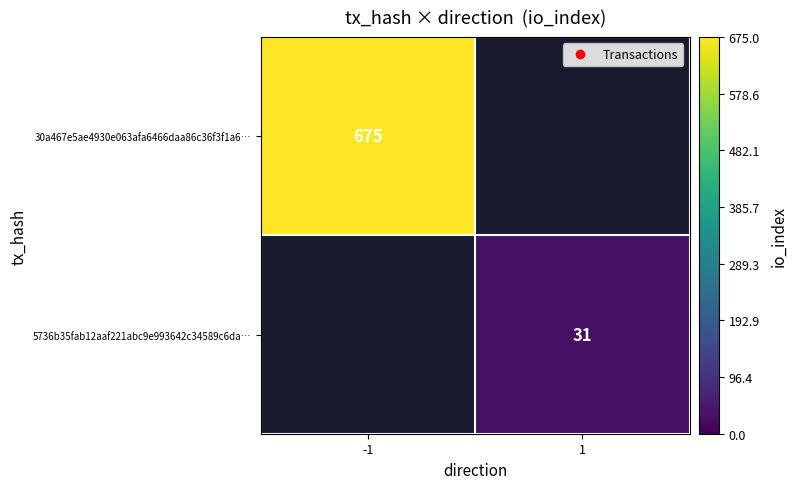

The value of 30a467e5ae4930e063afa6466daa86c36f3f1a6… at -1 is 675. True or false?

True